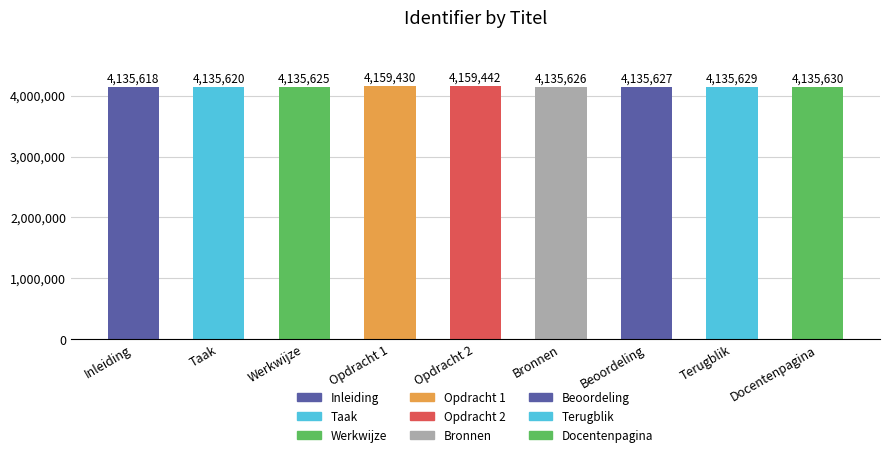

What is the change in value from Opdracht 2 to Bronnen?

-23816